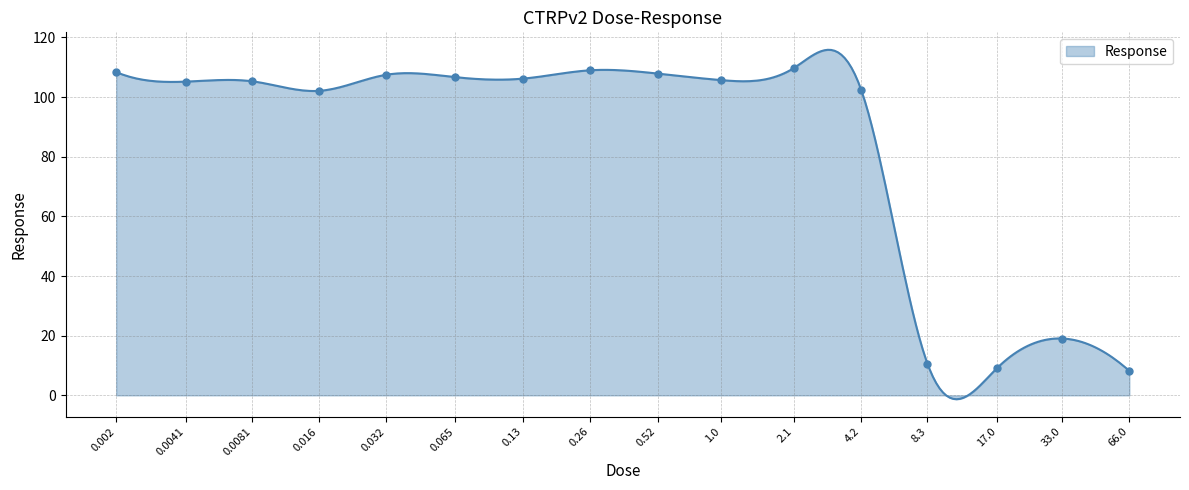

What is the change in value from 0.52 to 8.3?

-97.3